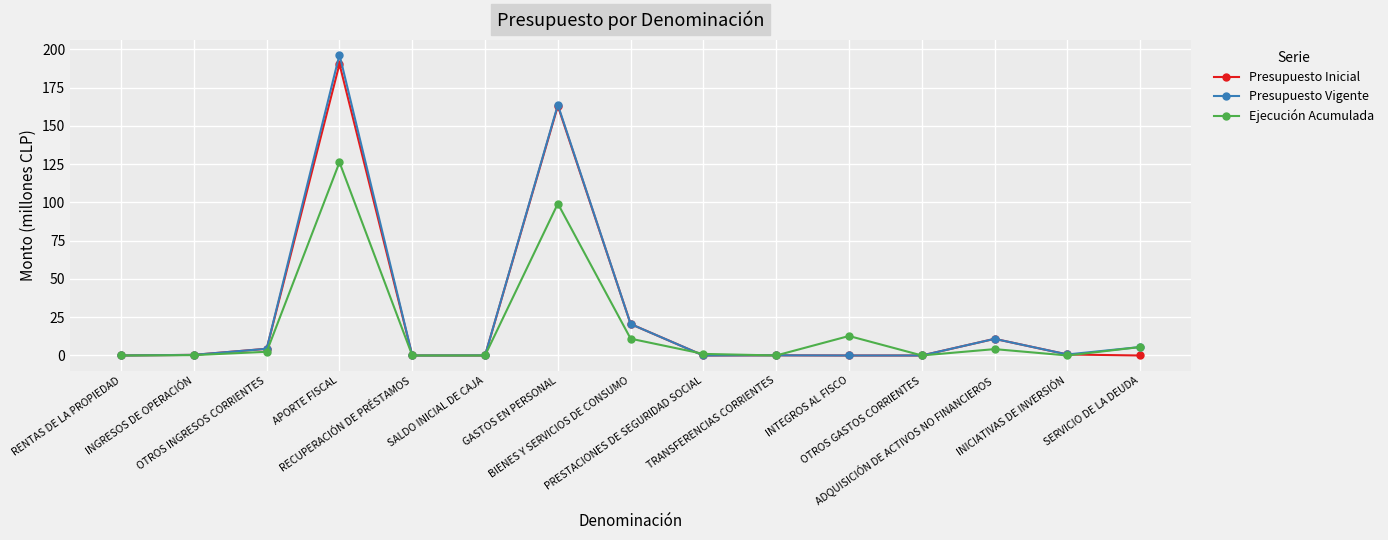

List the series in order of their peak value, highest first.

Presupuesto Vigente, Presupuesto Inicial, Ejecución Acumulada